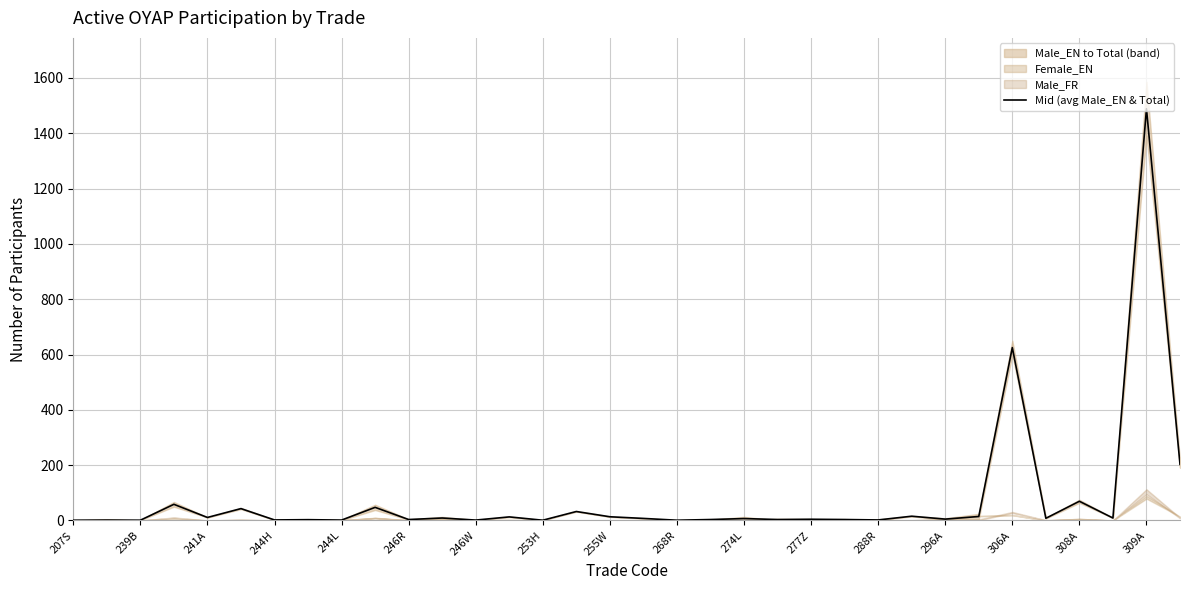

At which label does Mid (avg Male_EN & Total) reach its peak?

309A